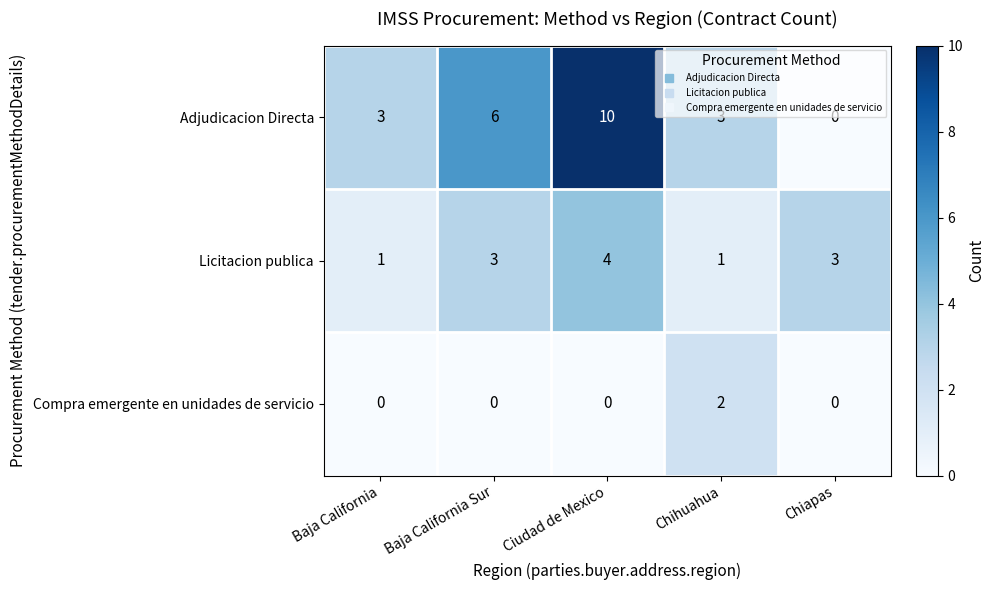

Which series has the largest range (max minus min)?

Adjudicacion Directa